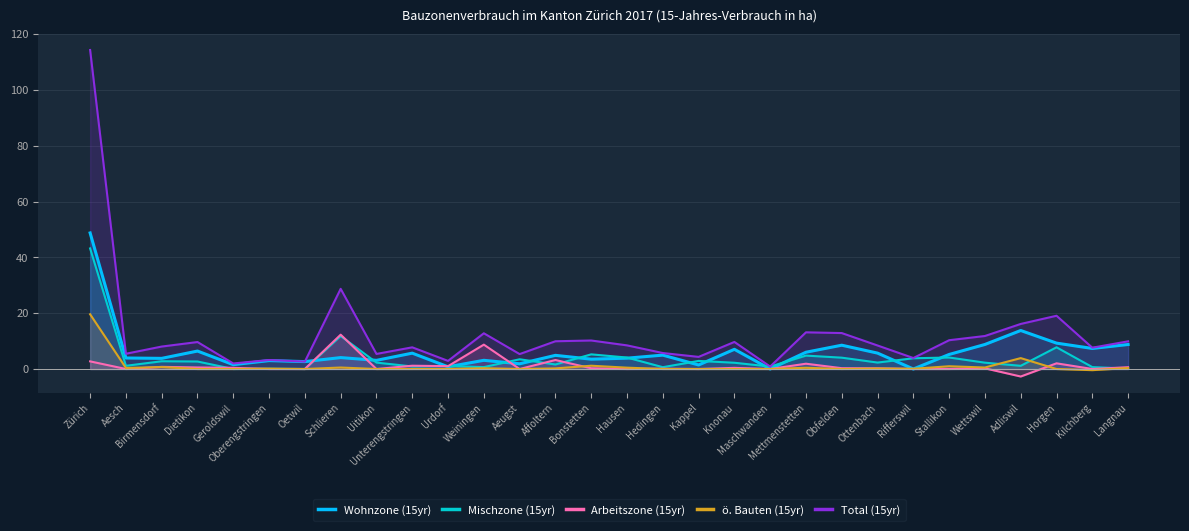

Which category has the lowest value in the Total (15yr) series?

Maschwanden